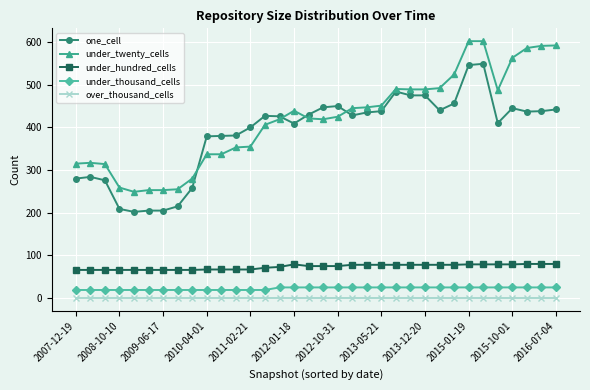

True or false: one_cell has more than 2 interior local peaks.

True